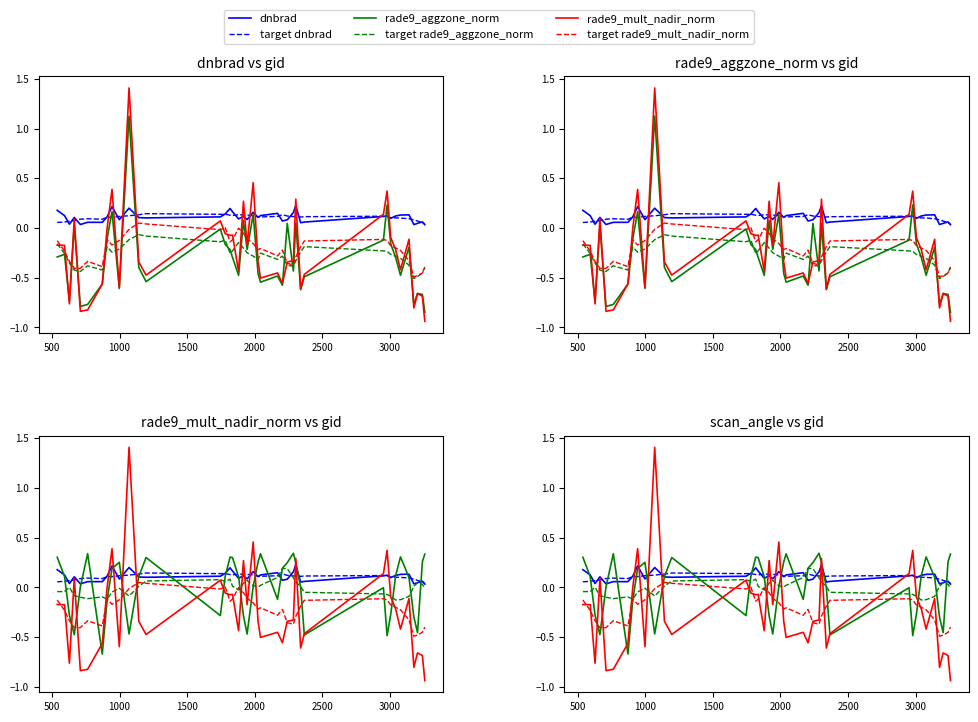

How many data points in rade9_aggzone_norm are less than 0?

15